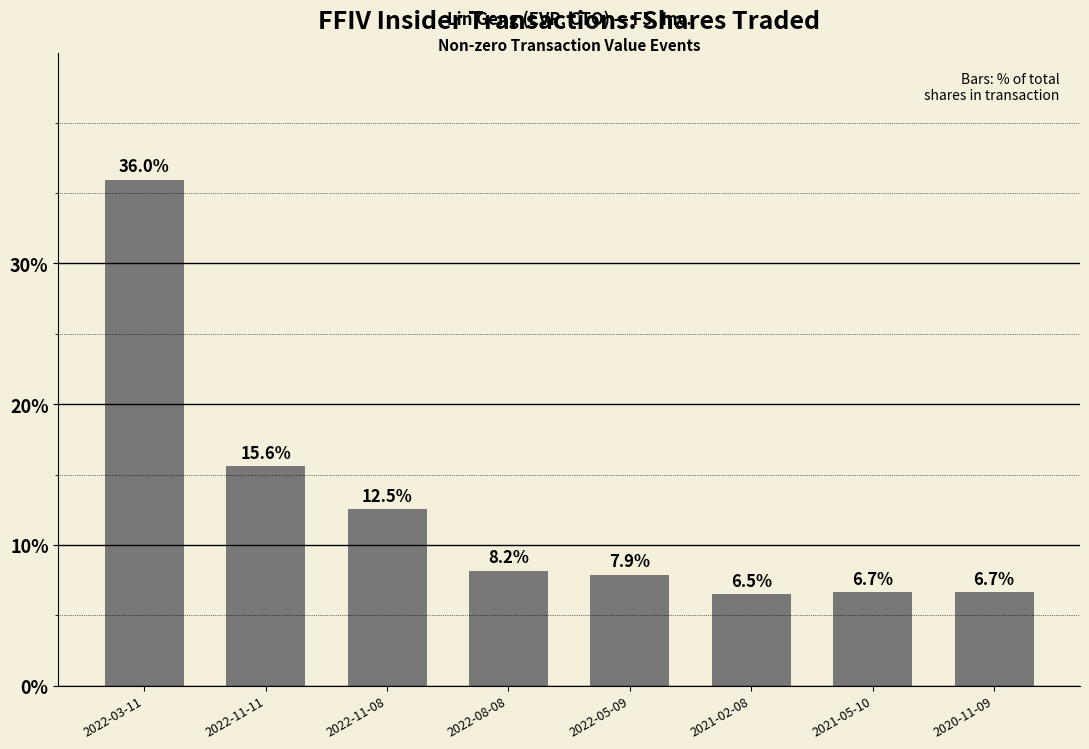

What is the difference between the values at 2021-05-10 and 2022-08-08?

1.5